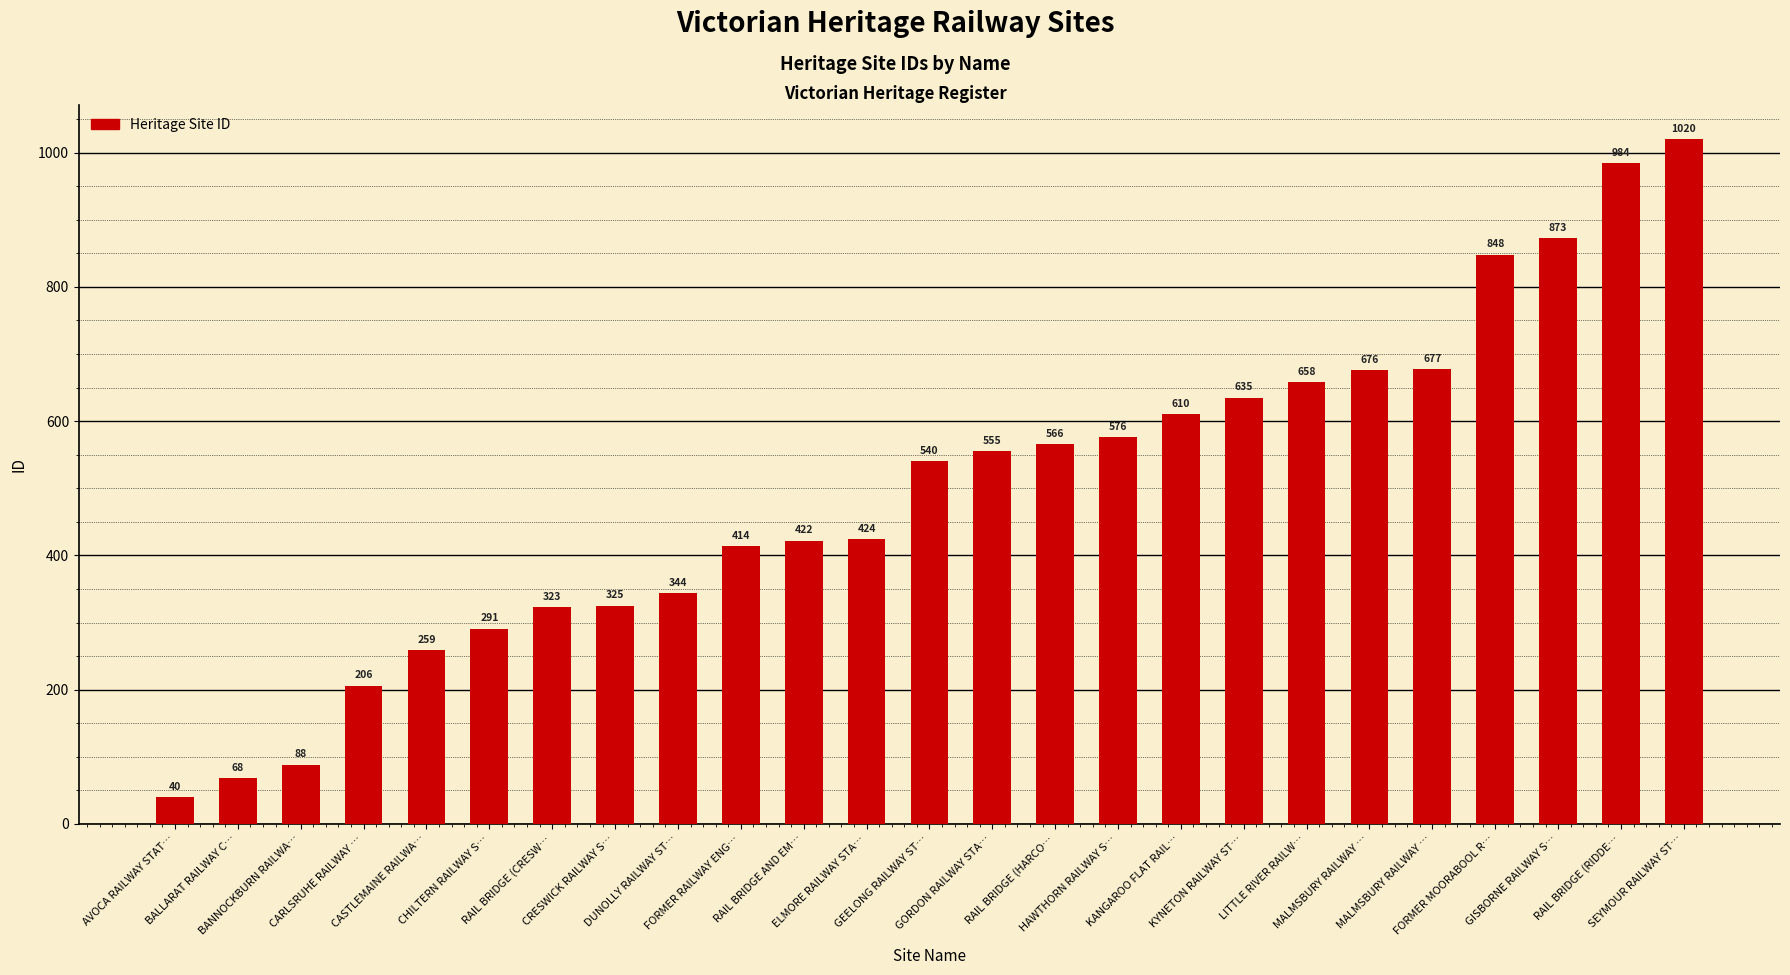

What is the value of the 22nd bar from the left?

848